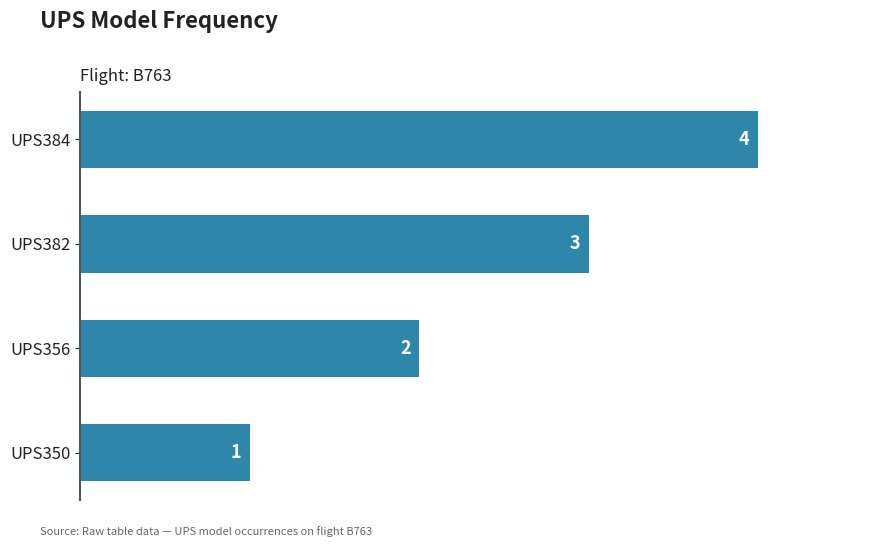

Which has a higher value, UPS382 or UPS384?

UPS384